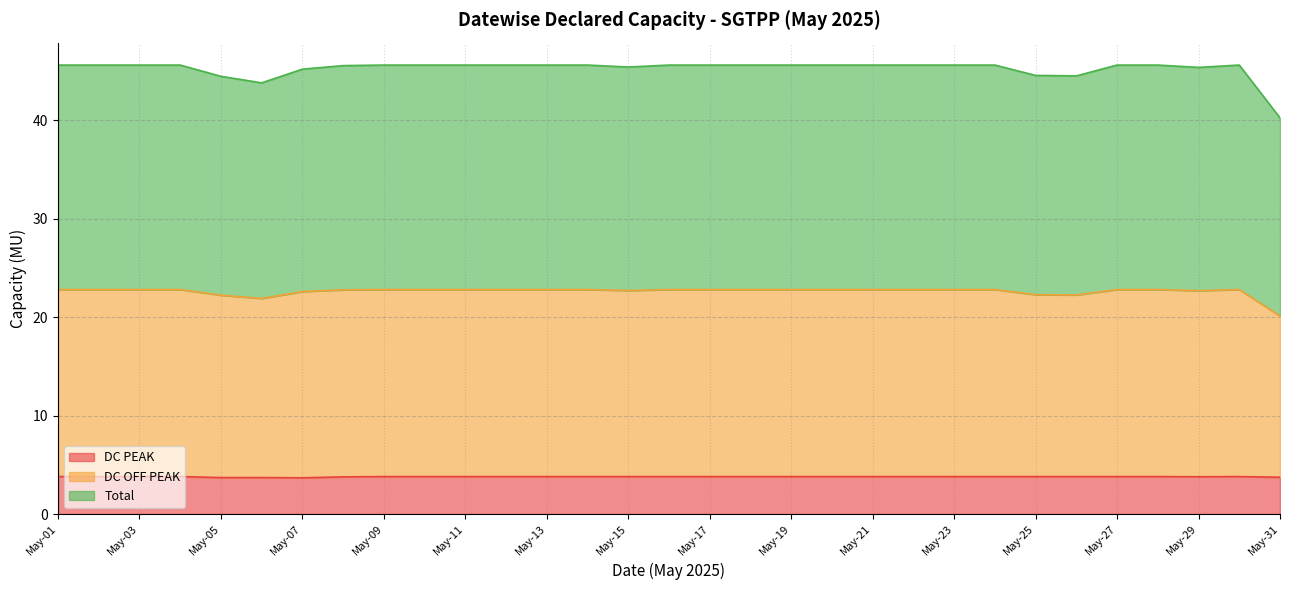

Reading right to left, extract all data points from this chart.

DC PEAK: May-31=3.7	May-30=3.8	May-29=3.8	May-28=3.8	May-27=3.8	May-26=3.8	May-25=3.8	May-24=3.8	May-23=3.8	May-22=3.8	May-21=3.8	May-20=3.8	May-19=3.8	May-18=3.8	May-17=3.8	May-16=3.8	May-15=3.8	May-14=3.8	May-13=3.8	May-12=3.8	May-11=3.8	May-10=3.8	May-09=3.8	May-08=3.8	May-07=3.7	May-06=3.7	May-05=3.7	May-04=3.8	May-03=3.8	May-02=3.8	May-01=3.8
DC OFF PEAK: May-31=20.1	May-30=22.8	May-29=22.7	May-28=22.8	May-27=22.8	May-26=22.2	May-25=22.3	May-24=22.8	May-23=22.8	May-22=22.8	May-21=22.8	May-20=22.8	May-19=22.8	May-18=22.8	May-17=22.8	May-16=22.8	May-15=22.7	May-14=22.8	May-13=22.8	May-12=22.8	May-11=22.8	May-10=22.8	May-09=22.8	May-08=22.8	May-07=22.6	May-06=21.9	May-05=22.2	May-04=22.8	May-03=22.8	May-02=22.8	May-01=22.8
Total: May-31=40.2	May-30=45.6	May-29=45.4	May-28=45.6	May-27=45.6	May-26=44.5	May-25=44.5	May-24=45.6	May-23=45.6	May-22=45.6	May-21=45.6	May-20=45.6	May-19=45.6	May-18=45.6	May-17=45.6	May-16=45.6	May-15=45.4	May-14=45.6	May-13=45.6	May-12=45.6	May-11=45.6	May-10=45.6	May-09=45.6	May-08=45.5	May-07=45.2	May-06=43.8	May-05=44.5	May-04=45.6	May-03=45.6	May-02=45.6	May-01=45.6